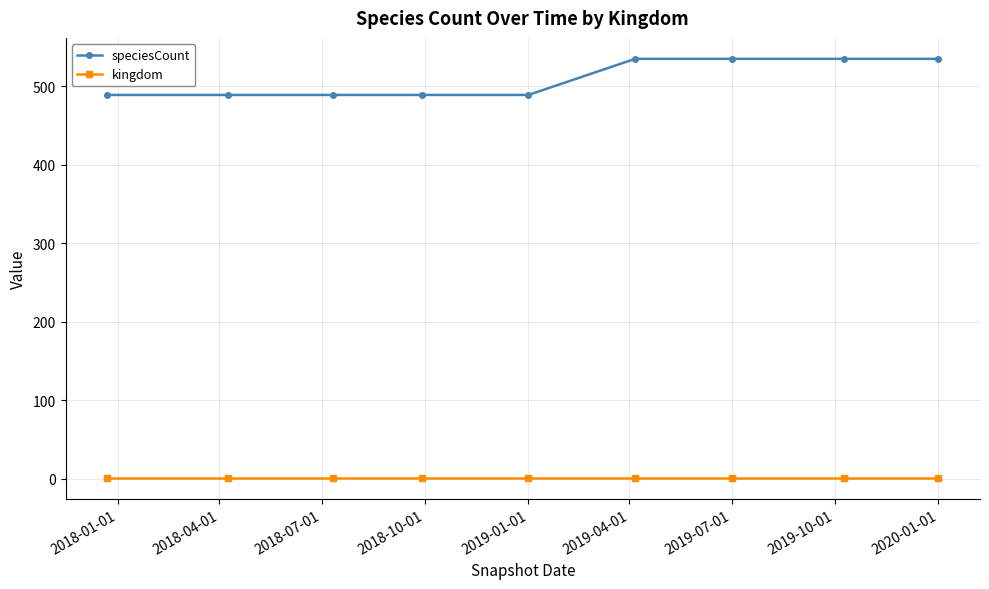

Which series has the largest range (max minus min)?

speciesCount